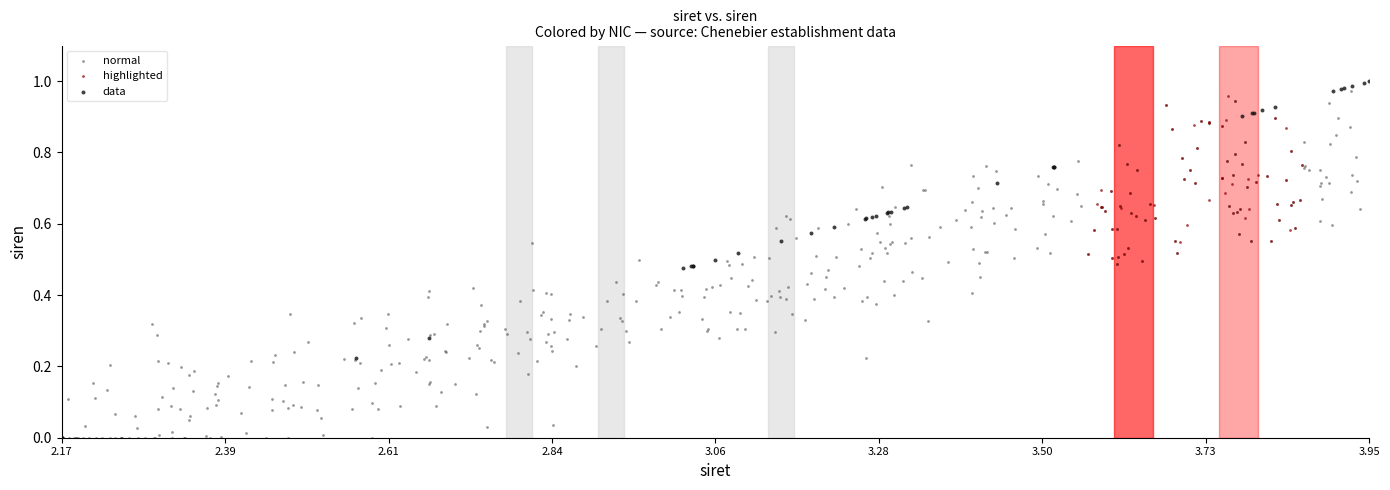

What are all the series names shown in the legend?

normal, highlighted, data